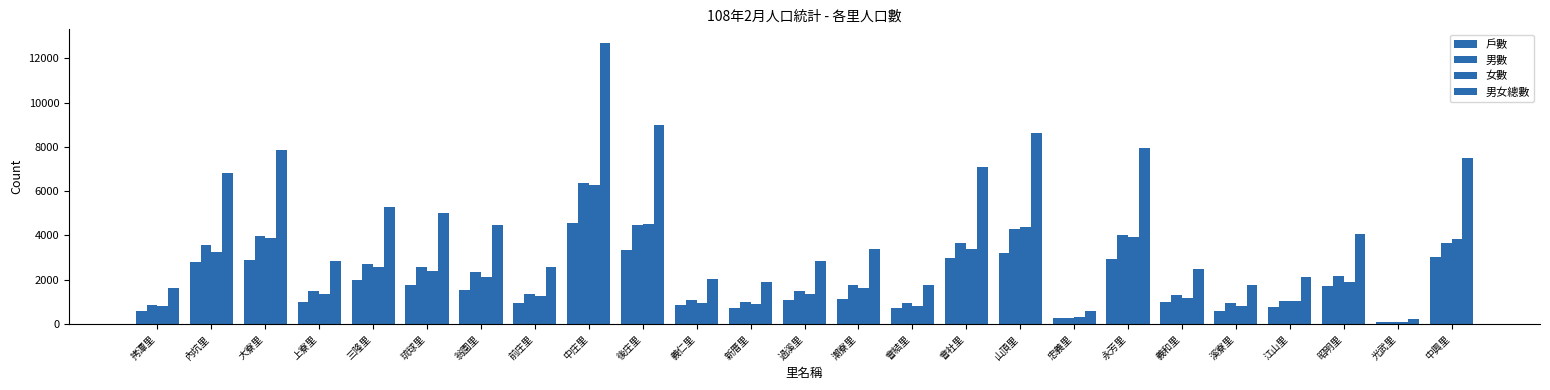

How many bars are there in each group?

4